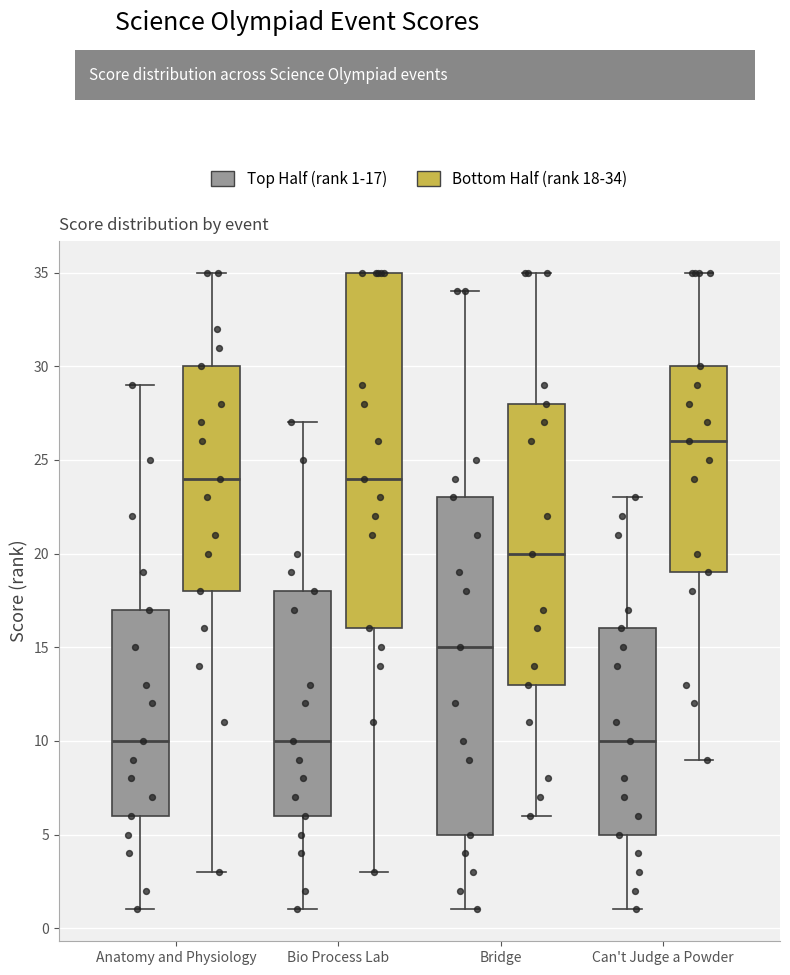

Reading left to right, transcribe this box plot: for each box, give where its median line is, the range the box spans, and where its two whiskers end, as read against the y-axis. The values are not printed on the chart, so give them approximately, as read against the axis.

Anatomy and Physiology (Top Half (rank 1-17)): median 10, box 6 to 17, whiskers 1 to 29
Anatomy and Physiology (Bottom Half (rank 18-34)): median 24, box 18 to 30, whiskers 3 to 35
Bio Process Lab (Top Half (rank 1-17)): median 10, box 6 to 18, whiskers 1 to 27
Bio Process Lab (Bottom Half (rank 18-34)): median 24, box 16 to 35, whiskers 3 to 35
Bridge (Top Half (rank 1-17)): median 15, box 5 to 23, whiskers 1 to 34
Bridge (Bottom Half (rank 18-34)): median 20, box 13 to 28, whiskers 6 to 35
Can't Judge a Powder (Top Half (rank 1-17)): median 10, box 5 to 16, whiskers 1 to 23
Can't Judge a Powder (Bottom Half (rank 18-34)): median 26, box 19 to 30, whiskers 9 to 35